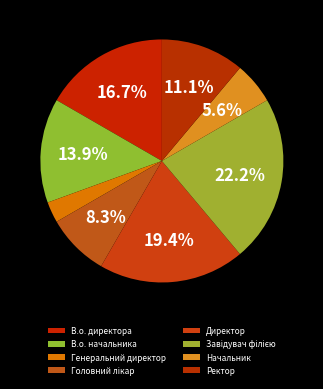

To the nearest percent, what is the combined percentage of Генеральний директор and В.о. начальника?

17%